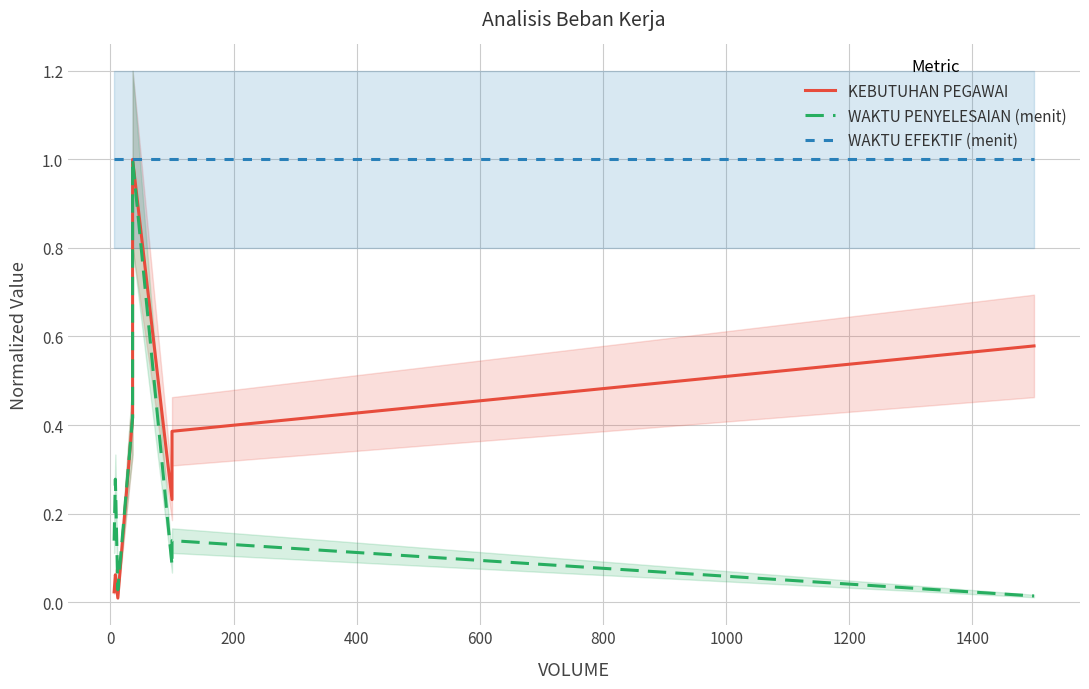

What is the difference between the maximum and minimum values in the KEBUTUHAN PEGAWAI series?

1.0